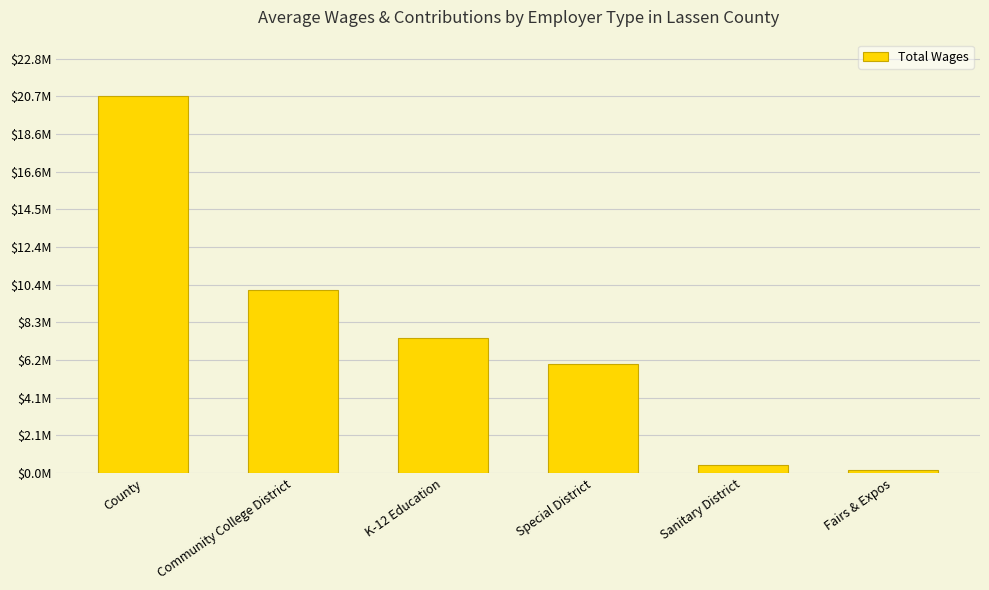

Is it true that the value at County is 20712964?

True